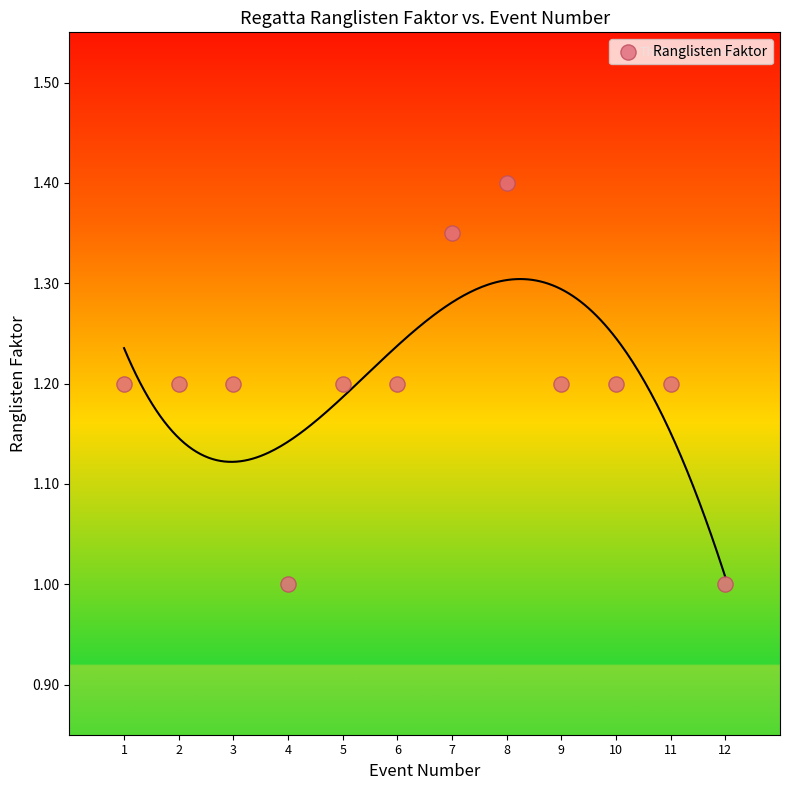

What is the average Y value?

1.2